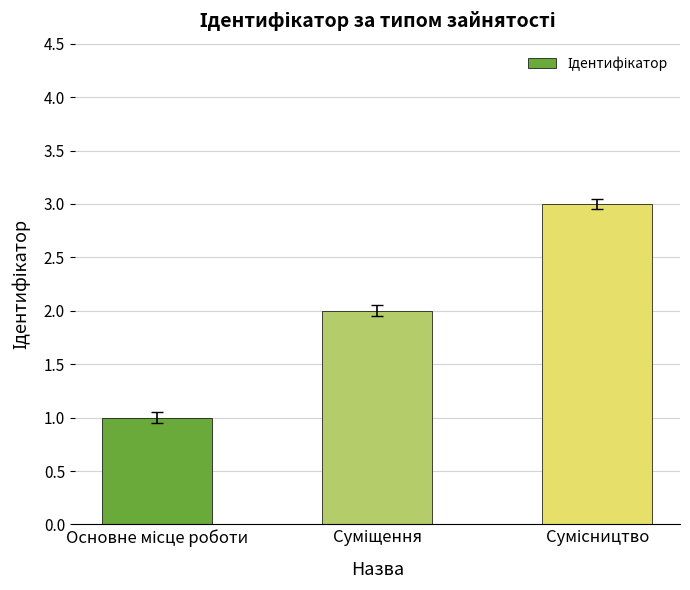

How many bars are there in total?

3